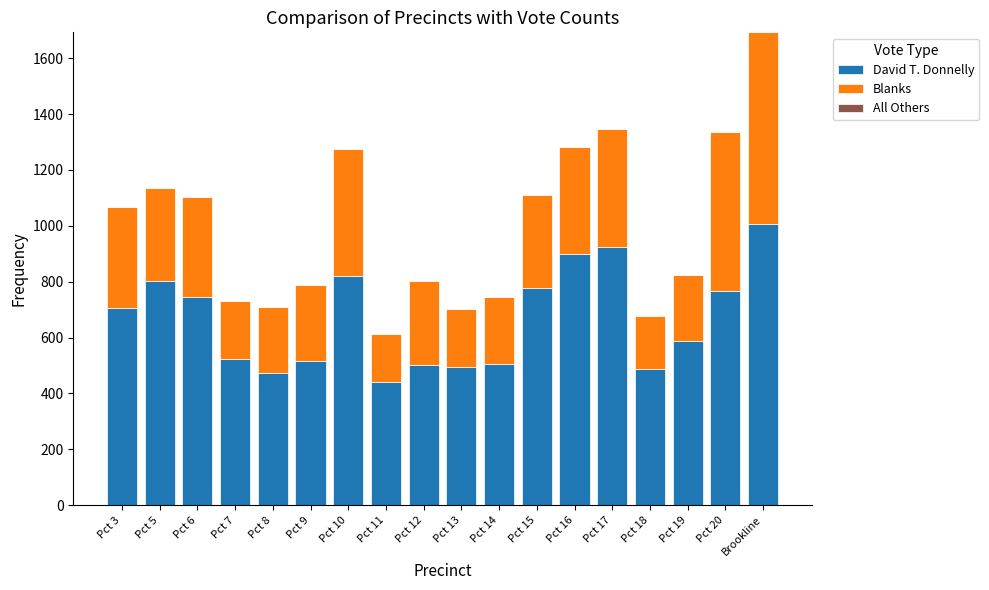

What is the approximate value of David T. Donnelly at Pct 16?

899